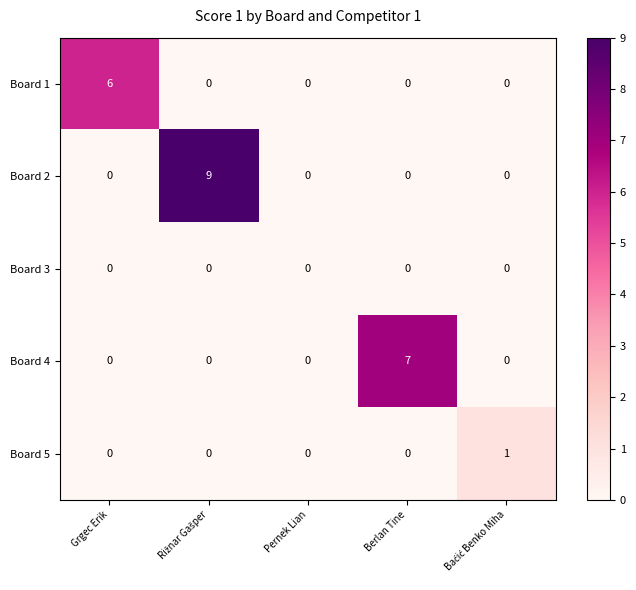

At how many categories does at least one series exceed 4?

3